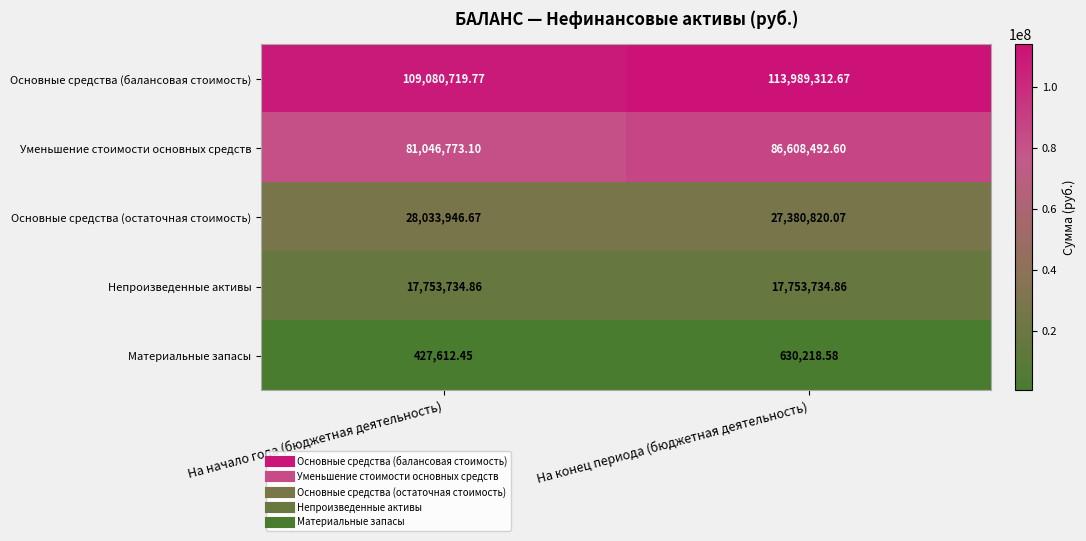

What is the maximum value shown in the chart?

113989312.7